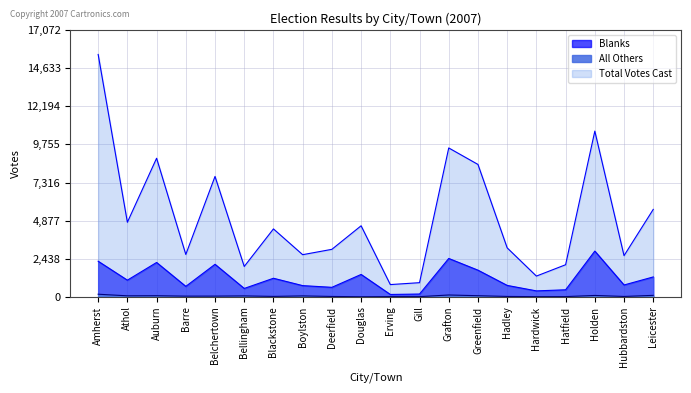

Reading left to right, transcribe all the data shown in this chart.

Blanks: 2273	1061	2194	663	2077	530	1183	711	602	1427	145	172	2451	1701	725	374	444	2923	752	1268
Total Votes Cast: 15520	4770	8872	2708	7705	1938	4344	2693	3036	4544	778	900	9530	8474	3130	1322	2049	10609	2631	5595
All Others: 160	58	64	37	39	53	20	53	17	0	8	5	111	65	18	5	8	82	17	88